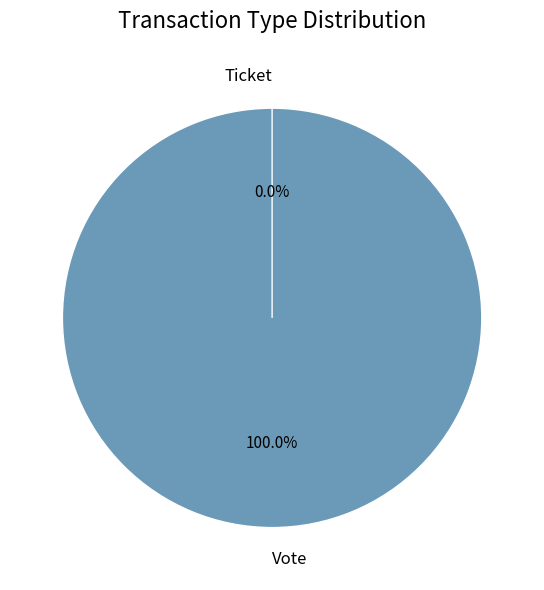

To the nearest percent, what is the combined percentage of Vote and Ticket?

100%